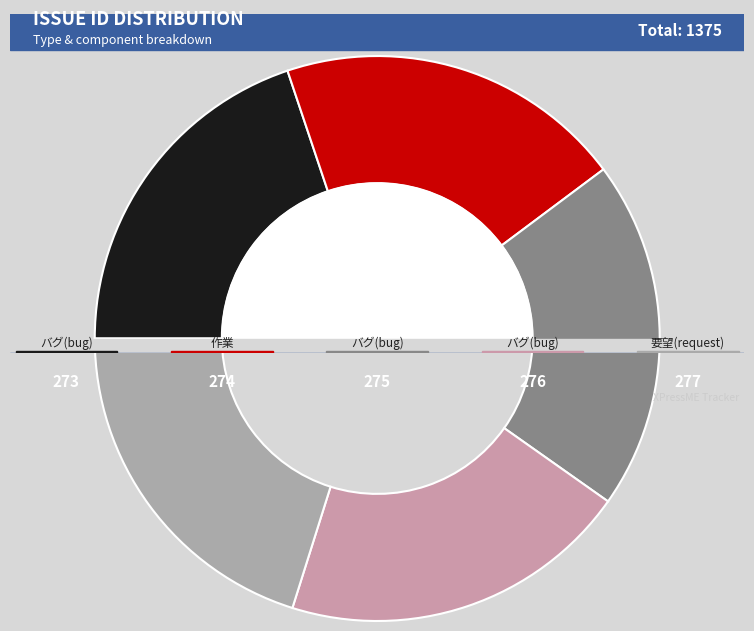

Between バグ(bug)
276 and バグ(bug)
275, which is larger?

バグ(bug)
276